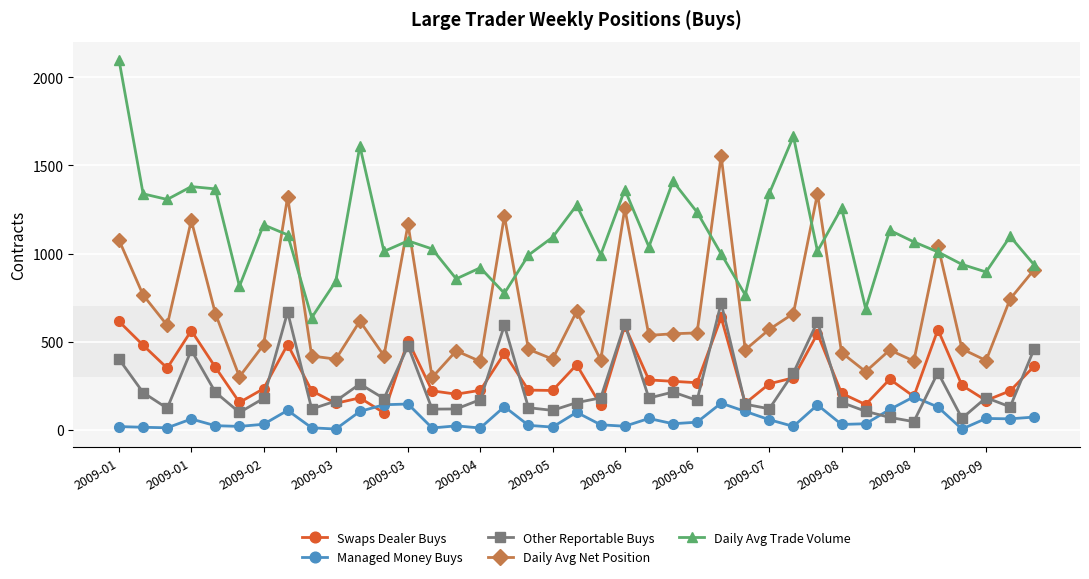

What is the minimum value for Swaps Dealer Buys?

95